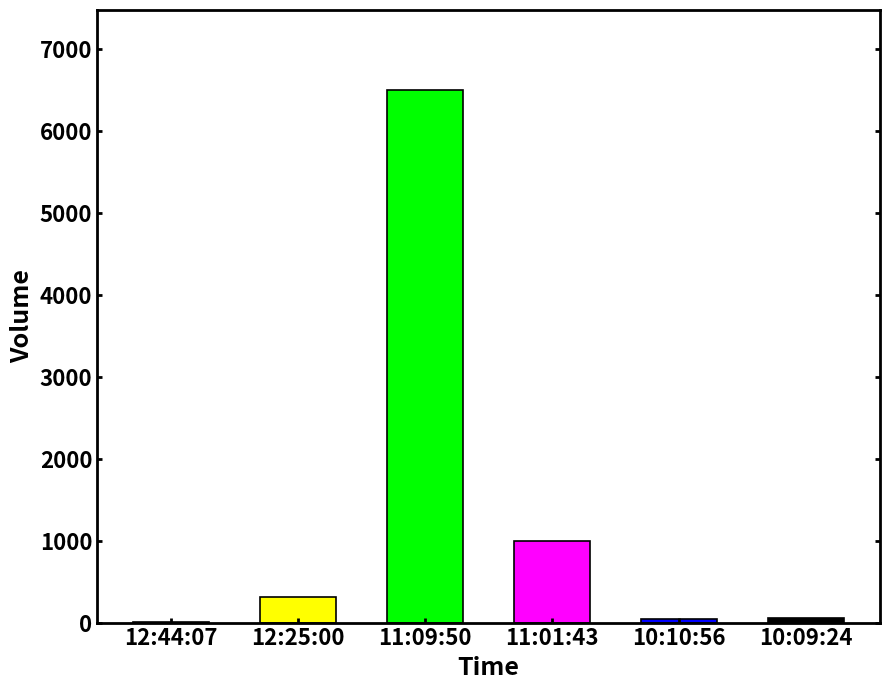

What is the label of the 6th bar from the left?

10:09:24